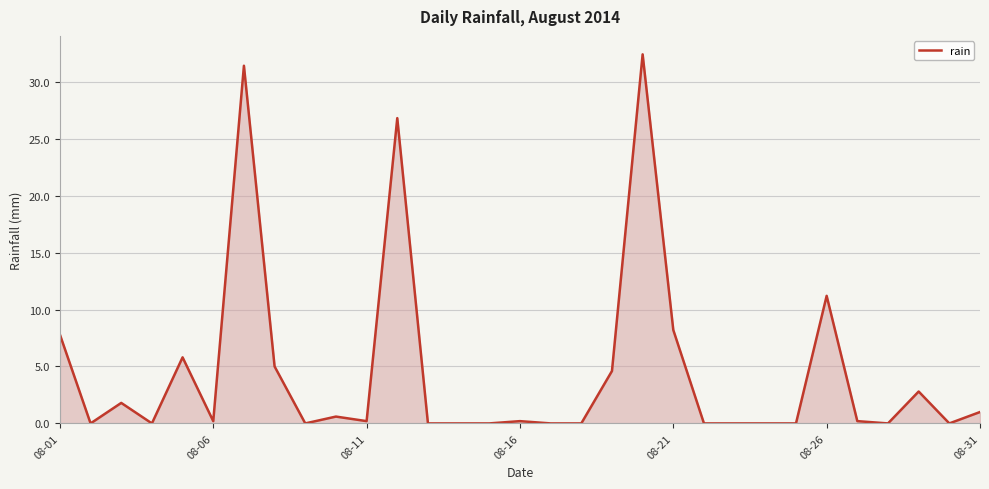

What is the maximum value shown in the chart?

32.4